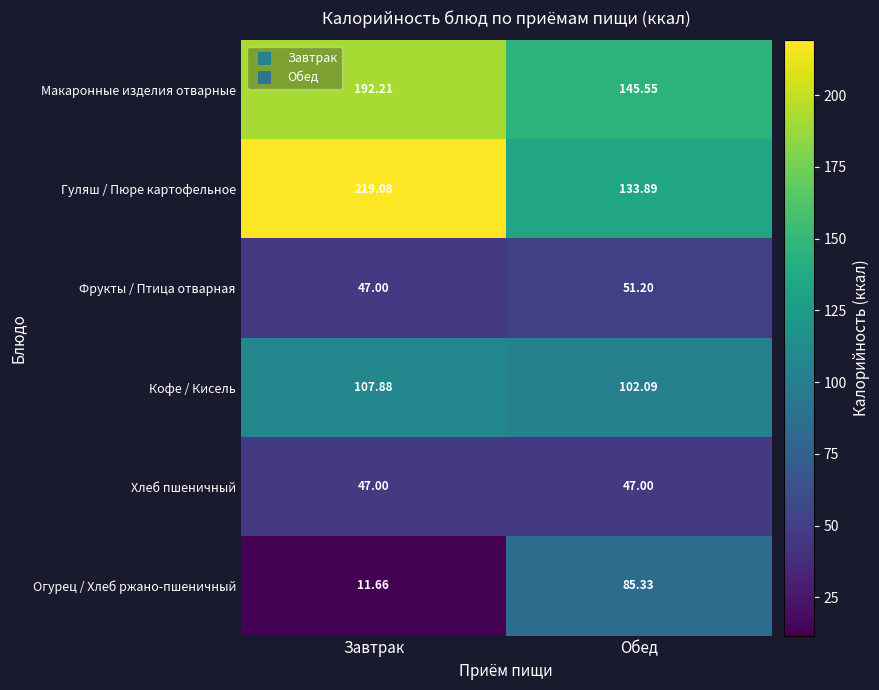

Rank the series at Обед from highest to lowest value.

Макаронные изделия отварные, Гуляш / Пюре картофельное, Кофе / Кисель, Огурец / Хлеб ржано-пшеничный, Фрукты / Птица отварная, Хлеб пшеничный